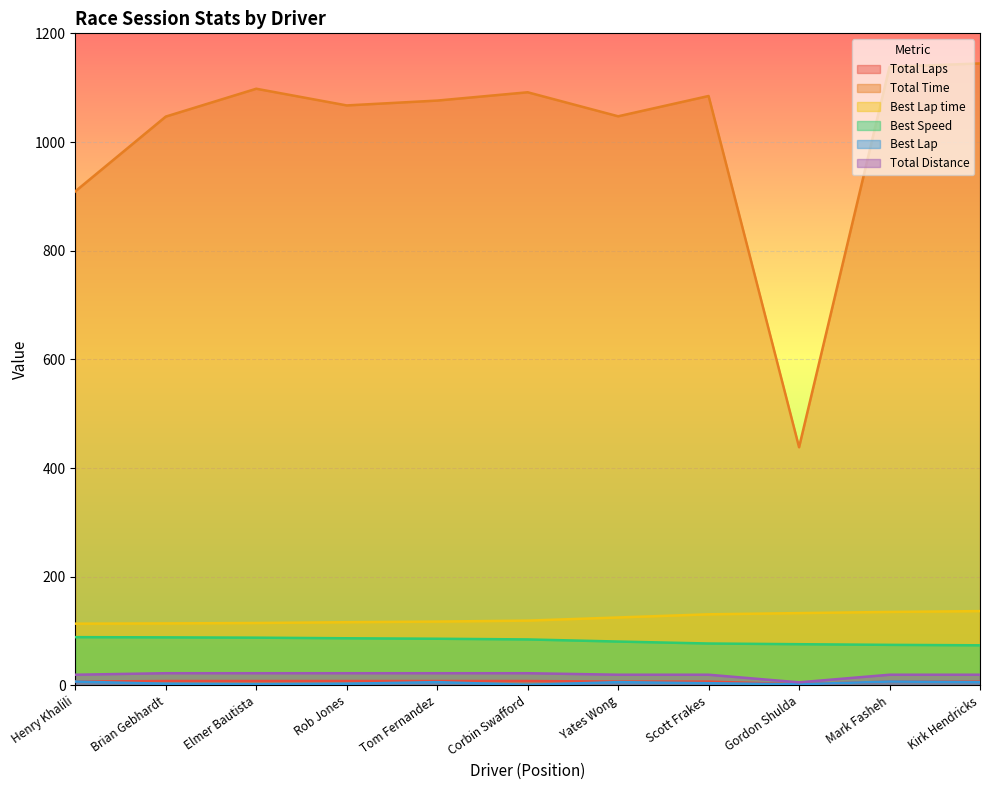

What is the greatest value displayed?

1144.6